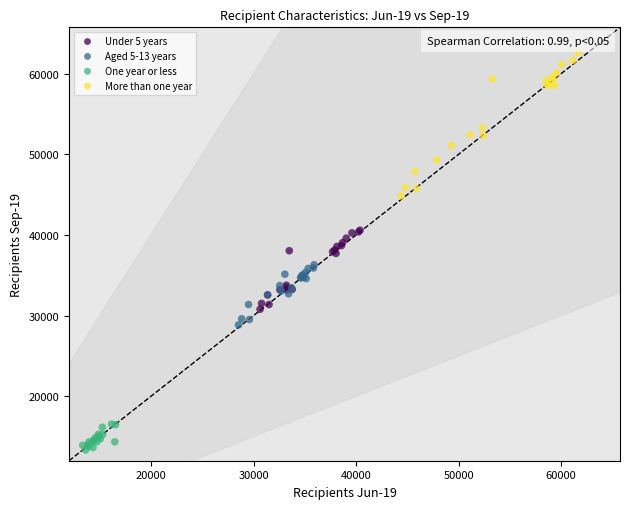

Which series reaches the maximum Y coordinate?

More than one year